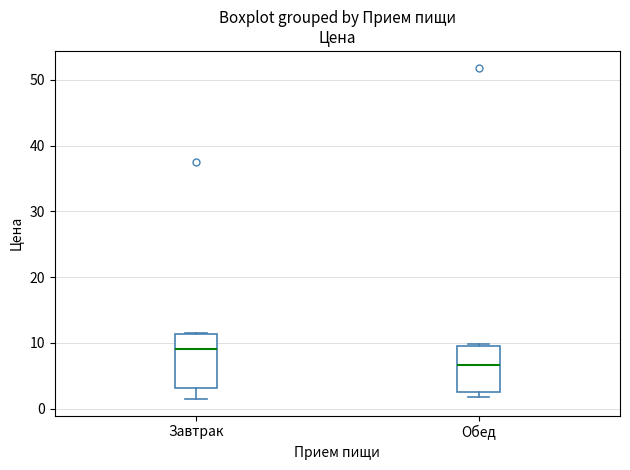

Where is the upper edge of the box for Обед on the y-axis? The values are not printed on the chart, so give them approximately, as read against the axis.

10